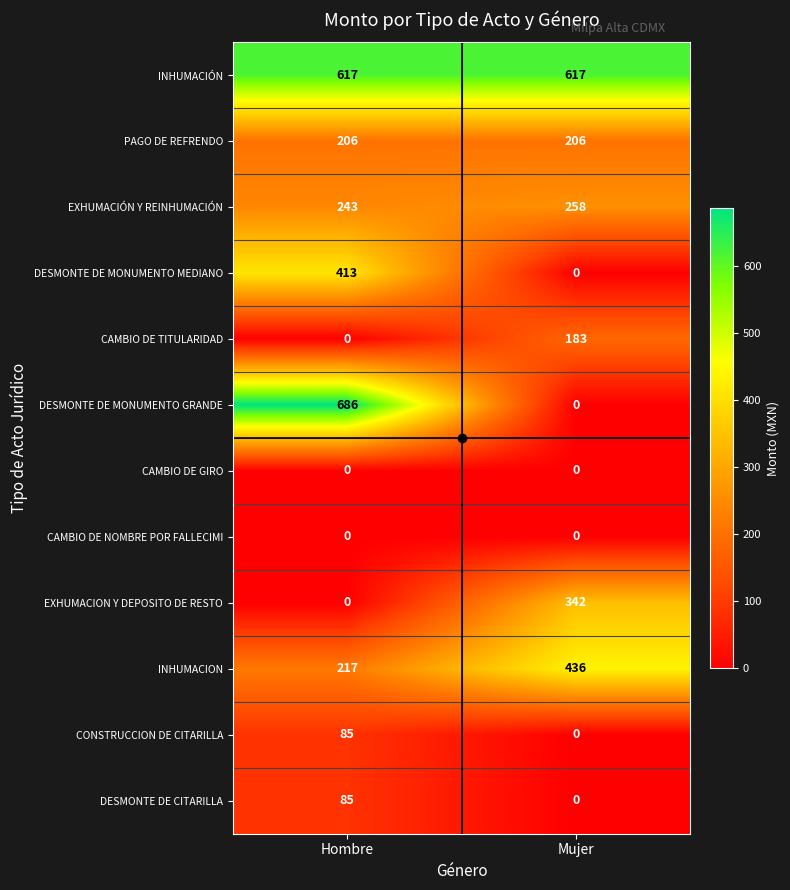

Between Hombre and Mujer, which series saw the biggest shift?

DESMONTE DE MONUMENTO GRANDE